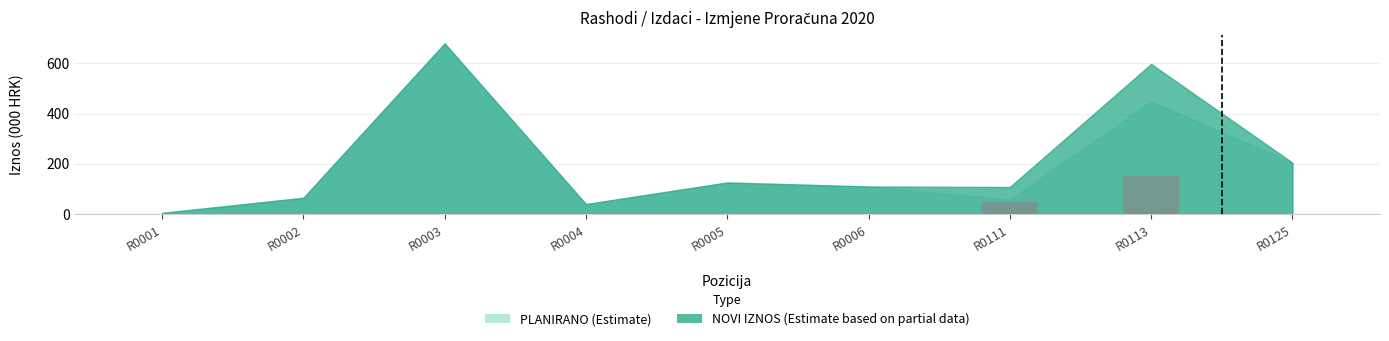

What is the change in value from R0001 to R0111?

+50